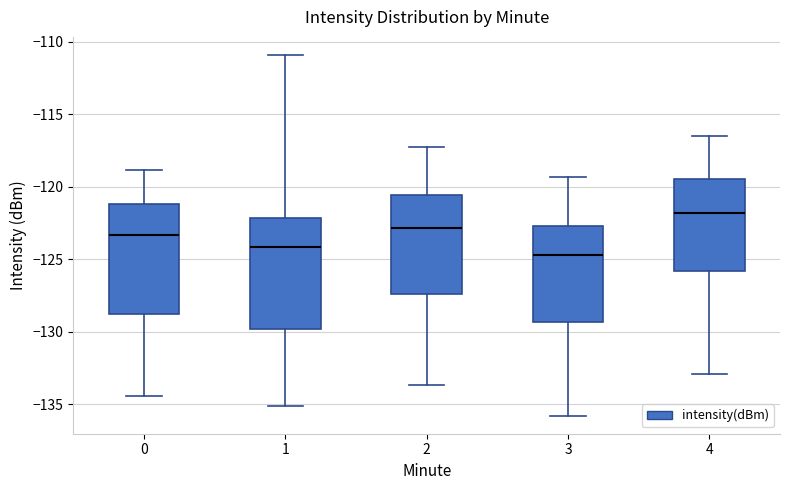

Reading left to right, read every box against the y-axis: the position of its median line, the range the box covers, and the ends of its whiskers. The values are not printed on the chart, so give them approximately, as read against the axis.

0: median -123.5, box -129.0 to -121.0, whiskers -134.5 to -119.0
1: median -124.0, box -130.0 to -122.0, whiskers -135.0 to -111.0
2: median -123.0, box -127.5 to -120.5, whiskers -133.5 to -117.0
3: median -124.5, box -129.5 to -122.5, whiskers -136.0 to -119.5
4: median -122.0, box -126.0 to -119.5, whiskers -133.0 to -116.5